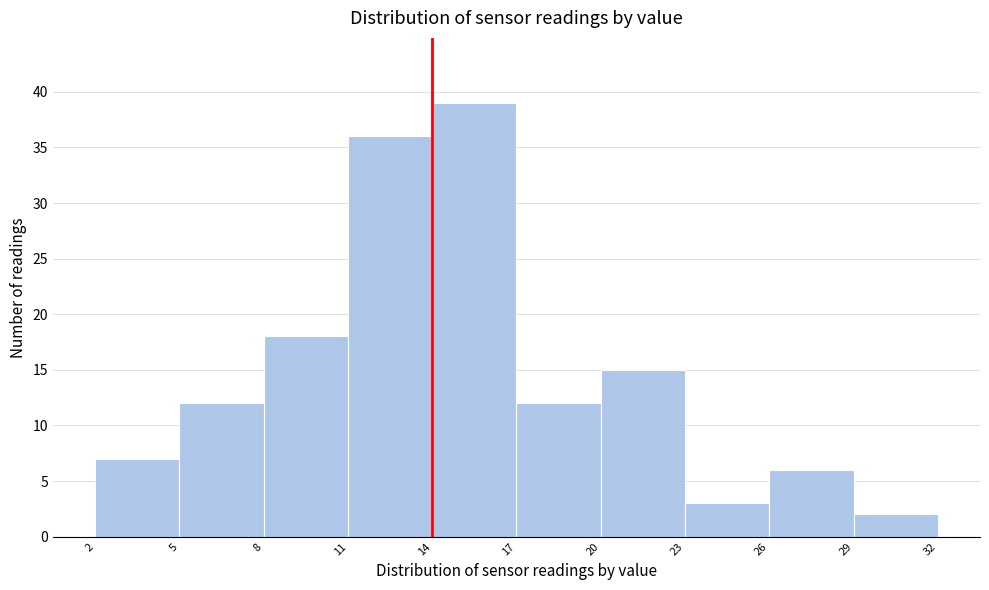

Which range on the x-axis has the tallest bar?

14 to 17